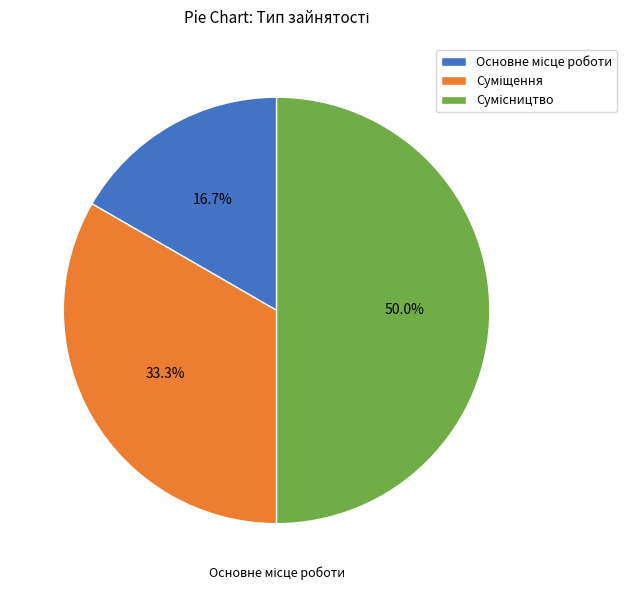

Rank the categories by value from lowest to highest.

Основне місце роботи, Суміщення, Сумісництво